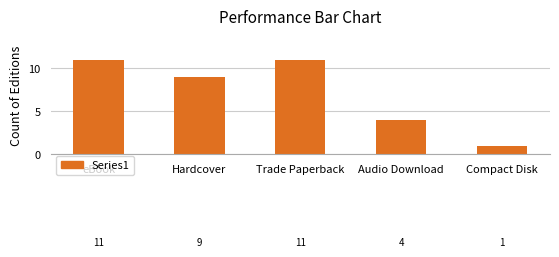

Does the chart contain any negative values?

No